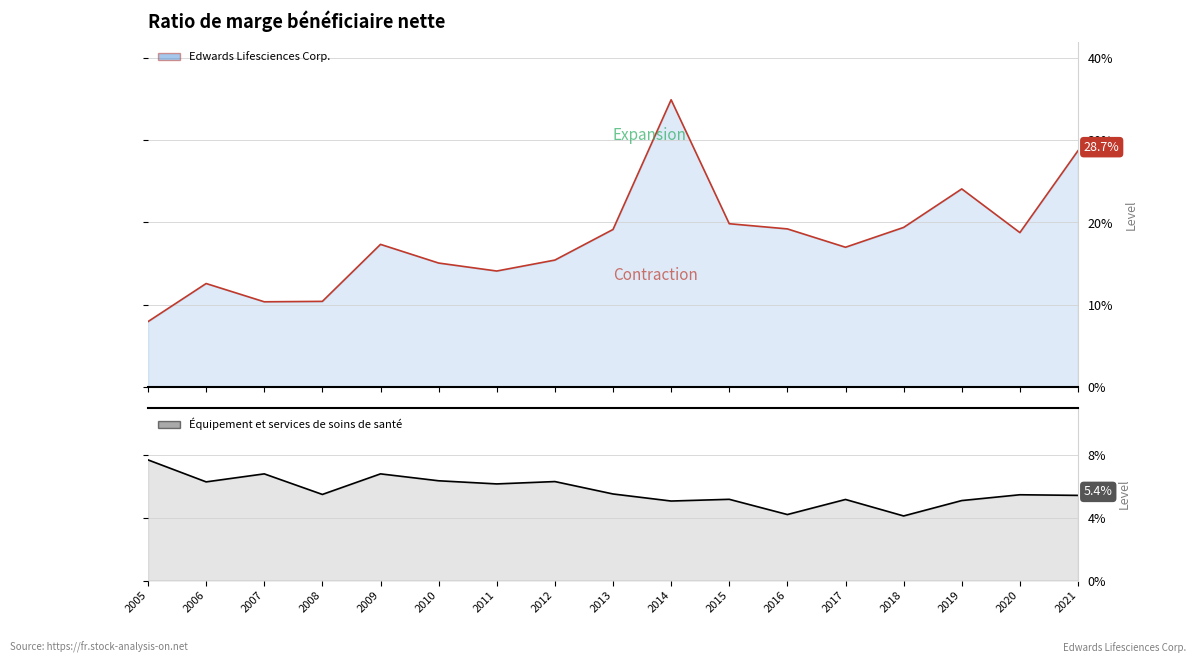

Reading right to left, what are all the values shown in this chart?

Edwards Lifesciences Corp.: 2021=0.3	2020=0.2	2019=0.2	2018=0.2	2017=0.2	2016=0.2	2015=0.2	2014=0.3	2013=0.2	2012=0.2	2011=0.1	2010=0.2	2009=0.2	2008=0.1	2007=0.1	2006=0.1	2005=0.1
Équipement et services de soins de santé: 2021=0.1	2020=0.1	2019=0.1	2018=0.0	2017=0.1	2016=0.0	2015=0.1	2014=0.1	2013=0.1	2012=0.1	2011=0.1	2010=0.1	2009=0.1	2008=0.1	2007=0.1	2006=0.1	2005=0.1